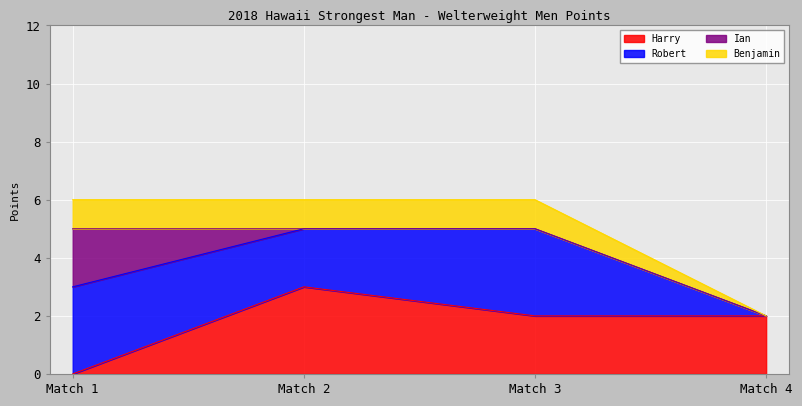

What is the difference between the maximum and minimum values in the Harry series?

3